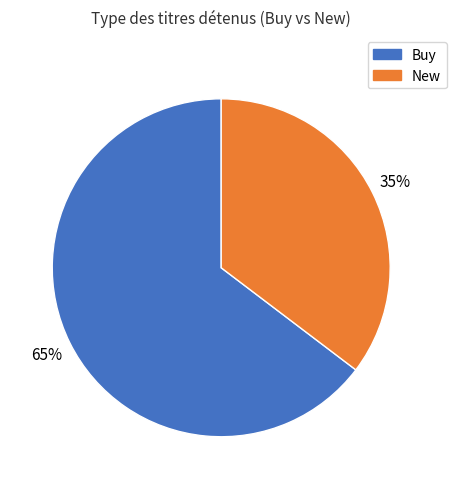

Is there any slice that represents more than half of the pie?

Yes